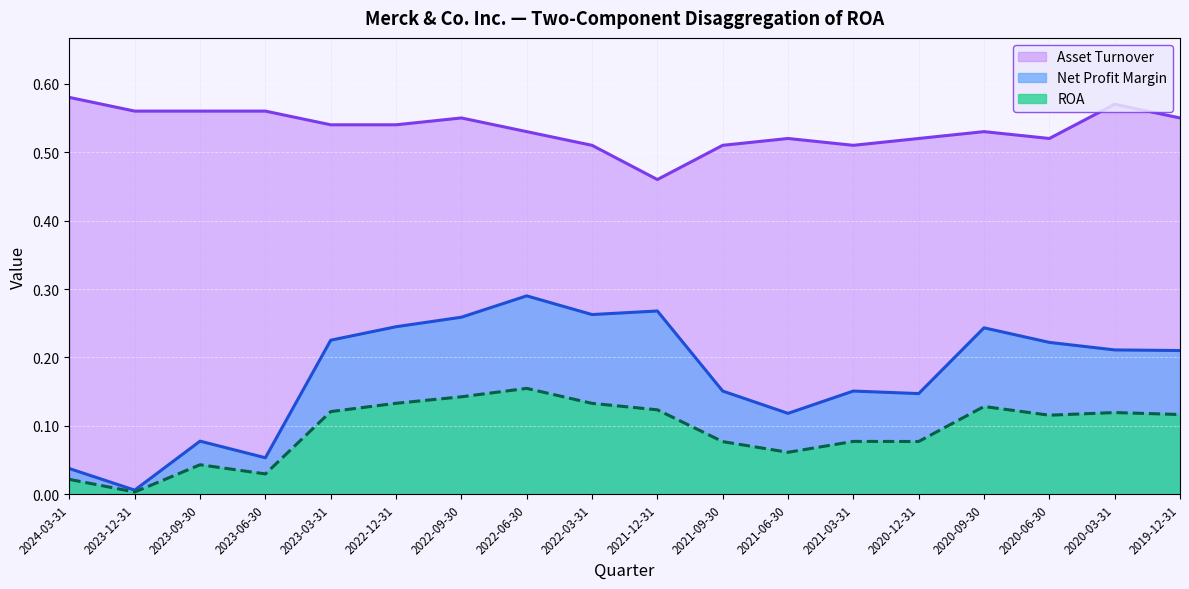

What is the sum of the Asset Turnover values at 2019-12-31 and 2022-03-31?

1.1